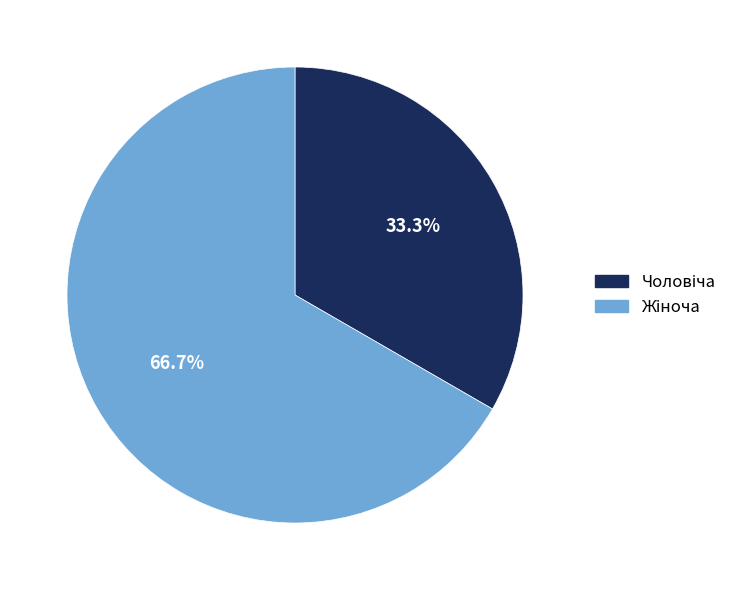

How many slices are in this pie chart?

2